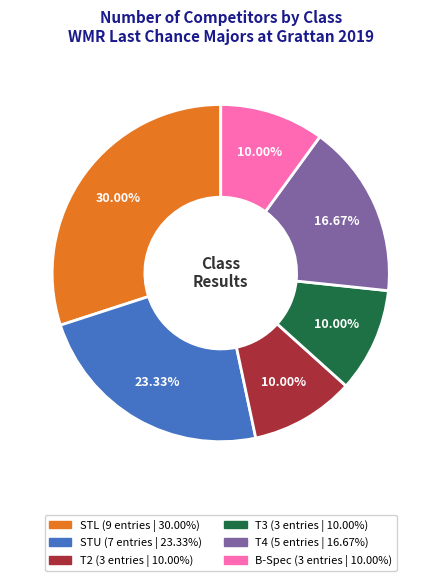

True or false: B-Spec accounts for 10% of the total.

True